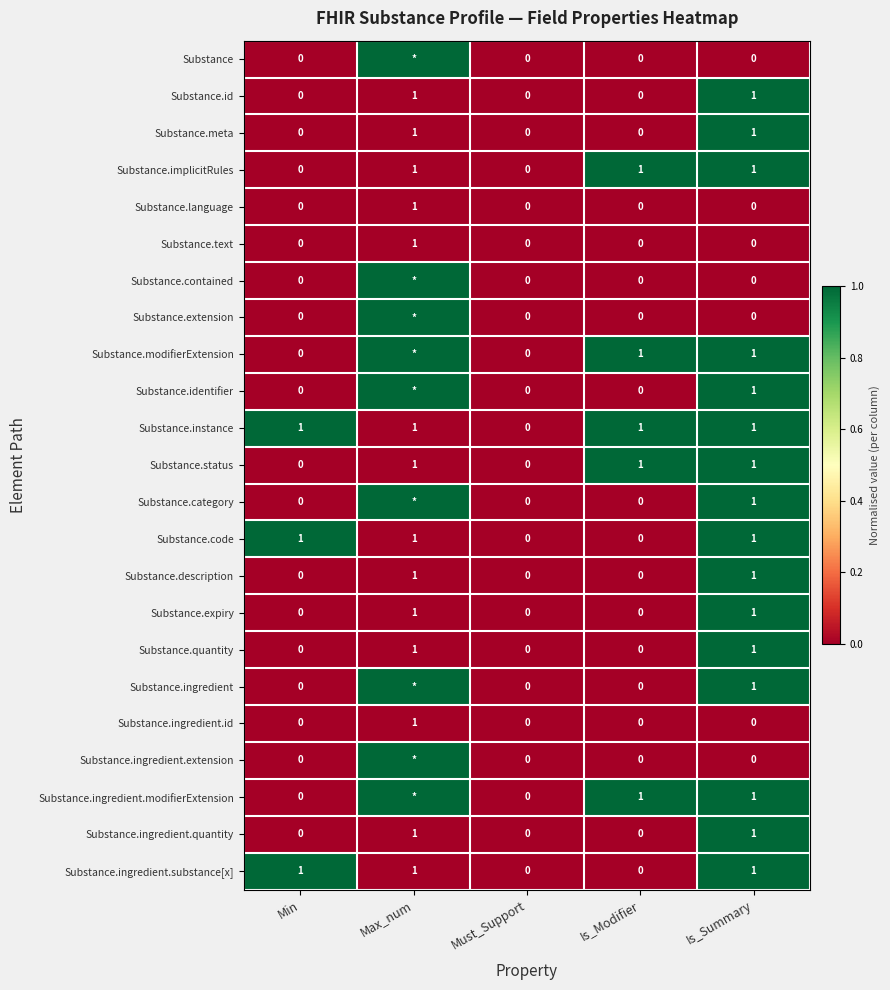

Count the number of categories in the chart.

5